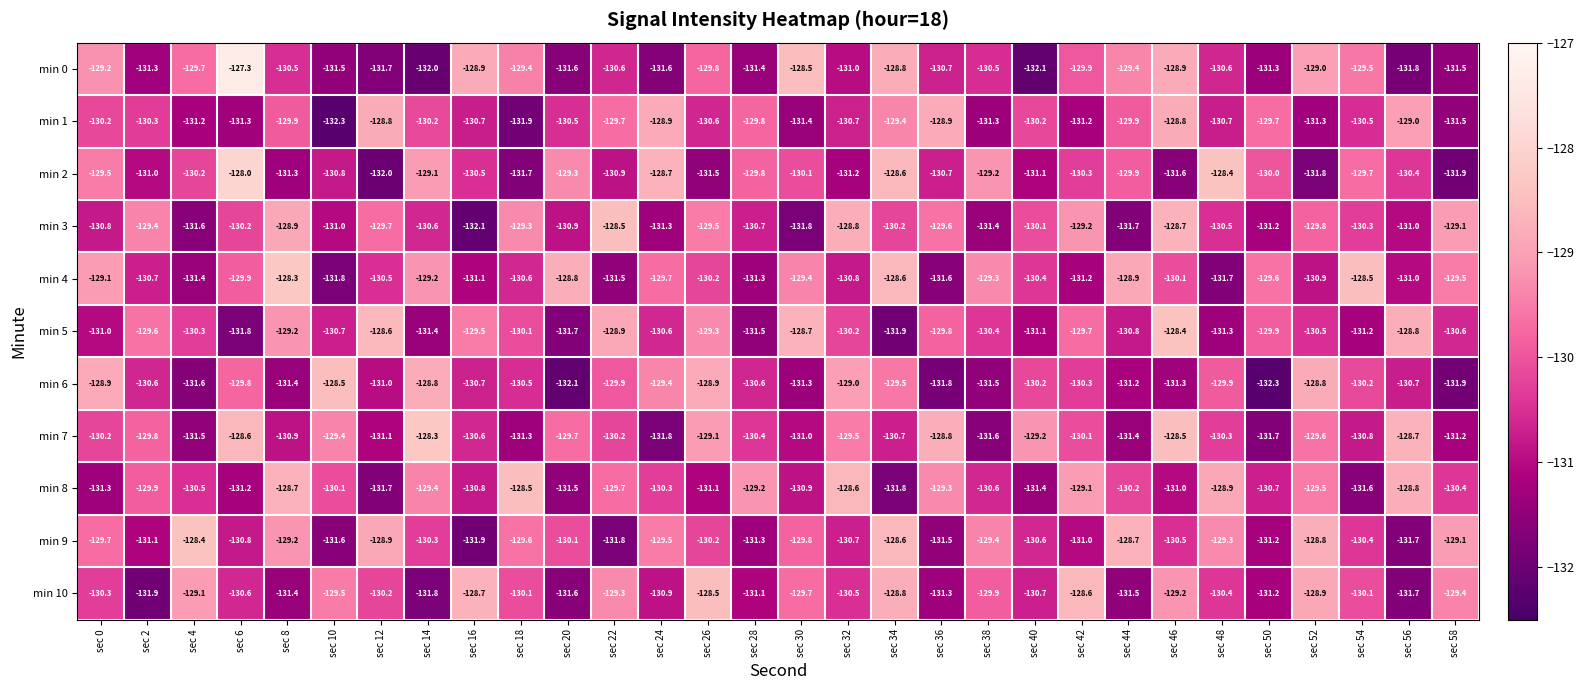

Between sec 2 and sec 36, which series saw the biggest shift?

min 1